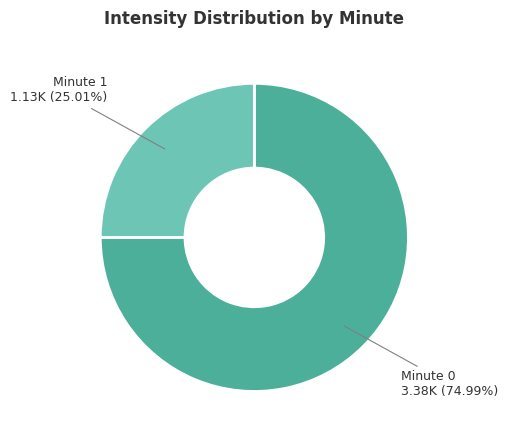

How many slices are in this pie chart?

2